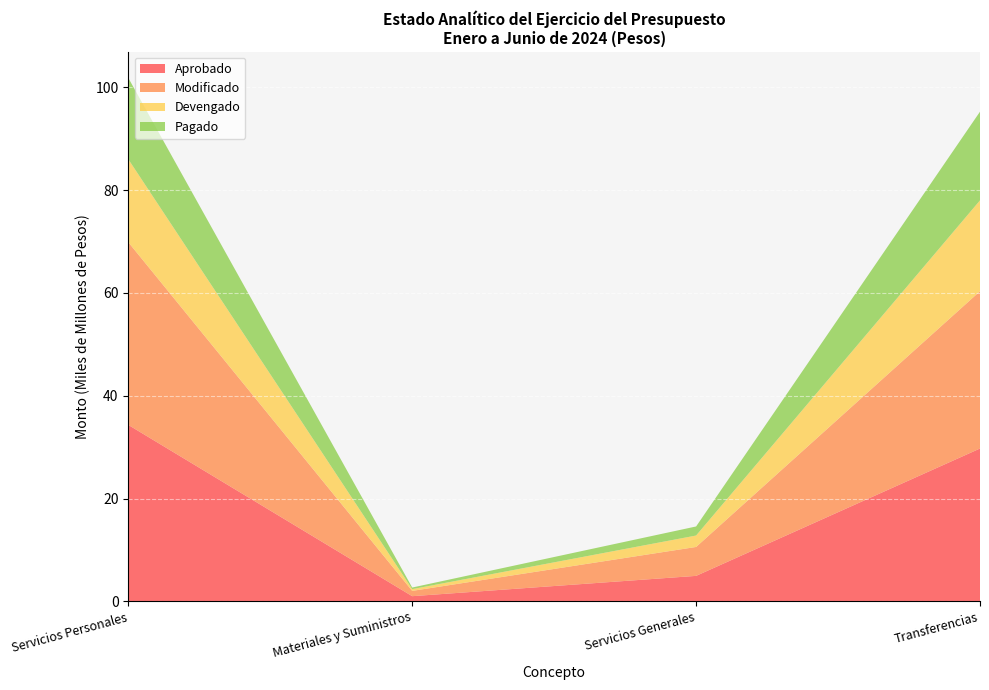

Reading left to right, transcribe all the data shown in this chart.

Aprobado: Servicios Personales=34315419433.0	Materiales y Suministros=1006341082.0	Servicios Generales=4955015047.0	Transferencias=29726256204.0
Modificado: Servicios Personales=35534485496.6	Materiales y Suministros=1029386810.5	Servicios Generales=5623113706.6	Transferencias=30590837131.0
Devengado: Servicios Personales=16141858257.8	Materiales y Suministros=341219955.0	Servicios Generales=2223607879.2	Transferencias=17670705683.8
Pagado: Servicios Personales=15817018871.8	Materiales y Suministros=310712514.3	Servicios Generales=1762761597.3	Transferencias=17252711562.8